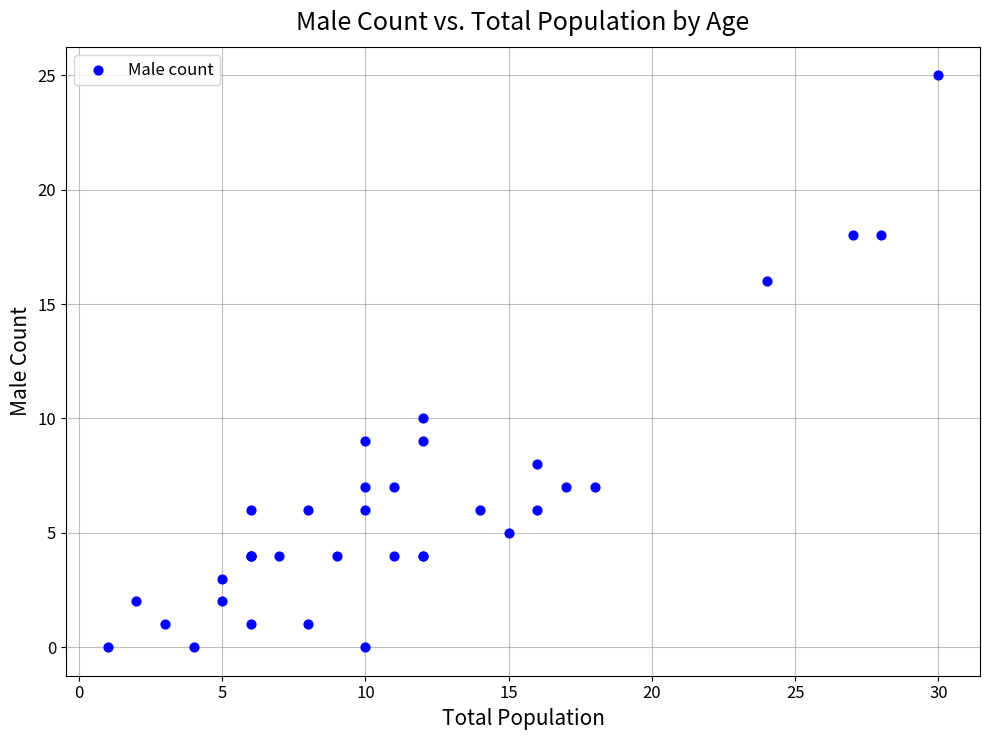

What Y value in the scatter plot is closest to 12?

10